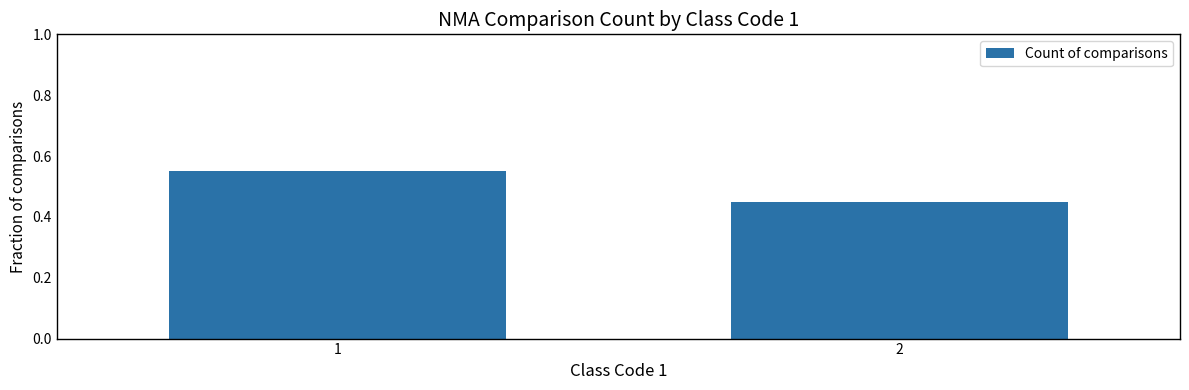

What is the sum of the values at 2 and 1?

1.0